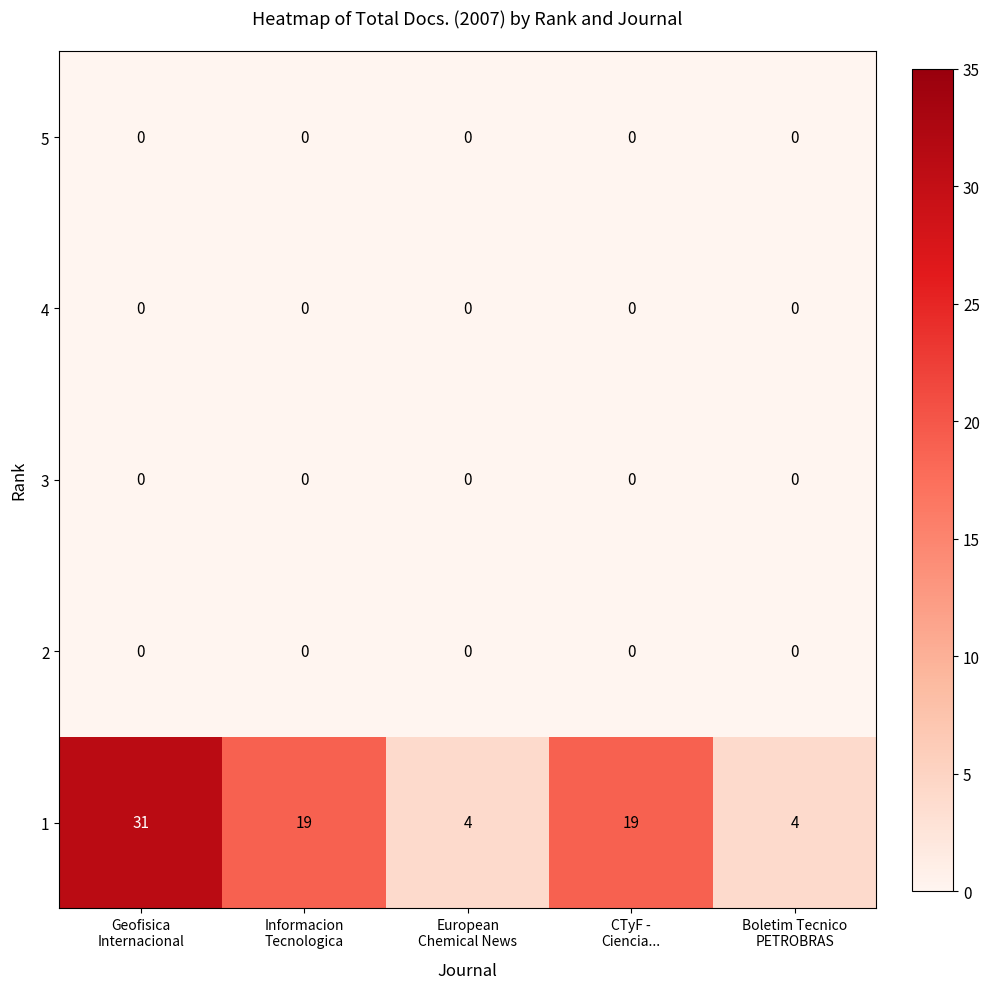

Reading left to right, what are all the values shown in this chart?

5: 0	0	0	0	0
4: 0	0	0	0	0
3: 0	0	0	0	0
2: 0	0	0	0	0
1: 31	19	4	19	4